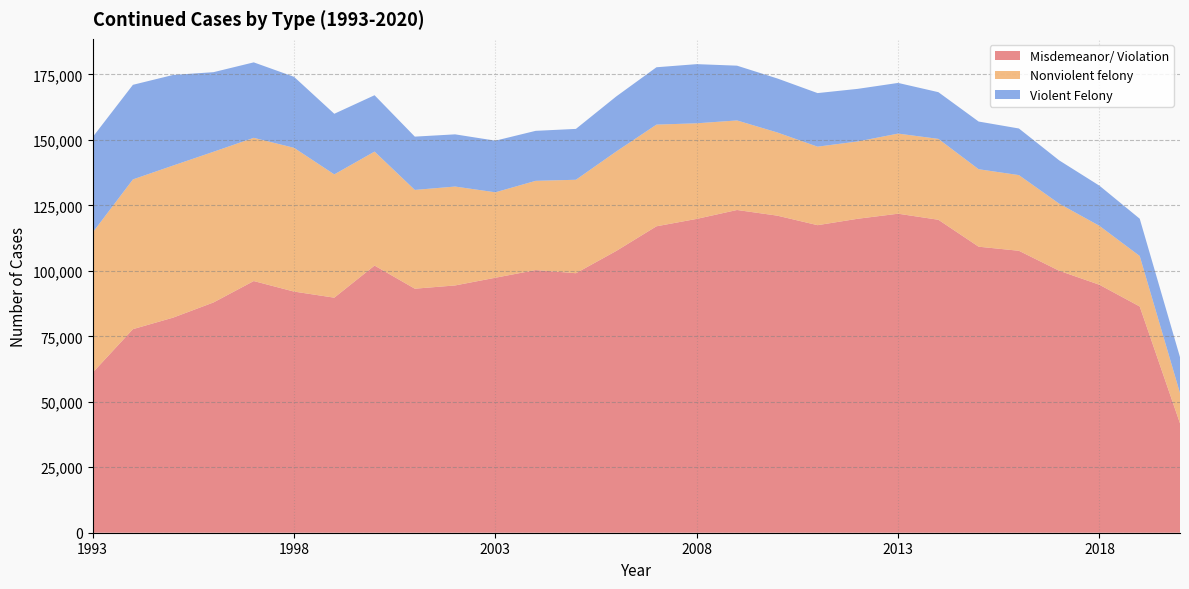

Reading right to left, list all the values displayed in this chart.

Misdemeanor/ Violation: 2020=41759	2019=86392	2018=94687	2017=100048	2016=107670	2015=109230	2014=119516	2013=121829	2012=119904	2011=117450	2010=121089	2009=123252	2008=119849	2007=117024	2006=107592	2005=99101	2004=100309	2003=97375	2002=94435	2001=93190	2000=102020	1999=89762	1998=92091	1997=96113	1996=87933	1995=82152	1994=77741	1993=61121
Nonviolent felony: 2020=11590	2019=19286	2018=22508	2017=25626	2016=28907	2015=29592	2014=30895	2013=30601	2012=29530	2011=29985	2010=31777	2009=34201	2008=36513	2007=38834	2006=37984	2005=35696	2004=34078	2003=32632	2002=37771	2001=37728	2000=43538	1999=47088	1998=54909	1997=54698	1996=57551	1995=58089	1994=57191	1993=53514
Violent Felony: 2020=13703	2019=14243	2018=15335	2017=16525	2016=17800	2015=18209	2014=17840	2013=19349	2012=20082	2011=20461	2010=20622	2009=20915	2008=22589	2007=21902	2006=21020	2005=19422	2004=19091	2003=19718	2002=19931	2001=20350	2000=21518	1999=23147	1998=27117	1997=28820	1996=30398	1995=34588	1994=36125	1993=36445